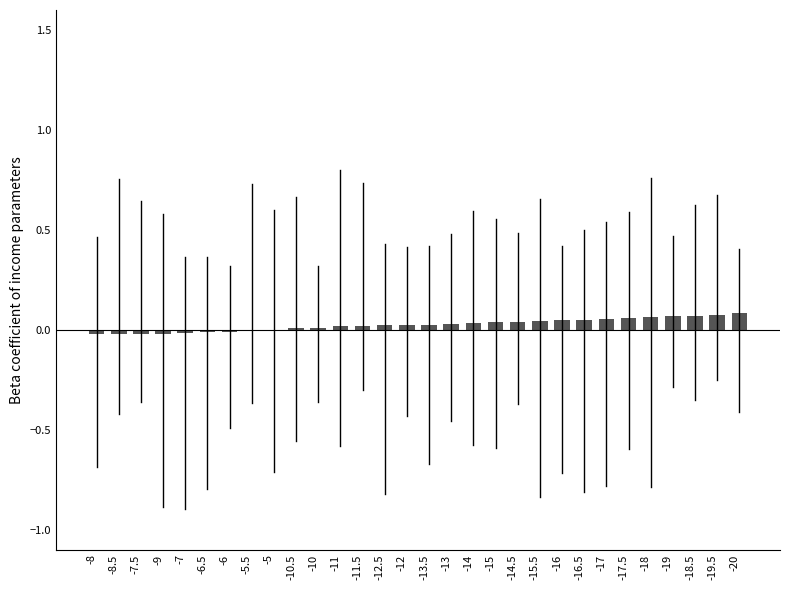

The value at -14 is 0.0. True or false?

True